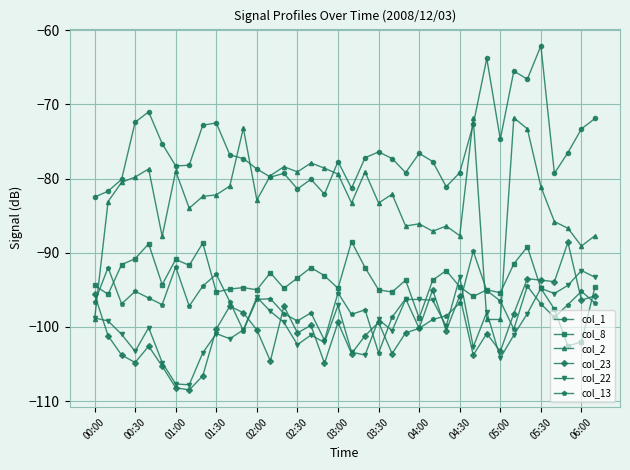

Which series has the largest range (max minus min)?

col_2